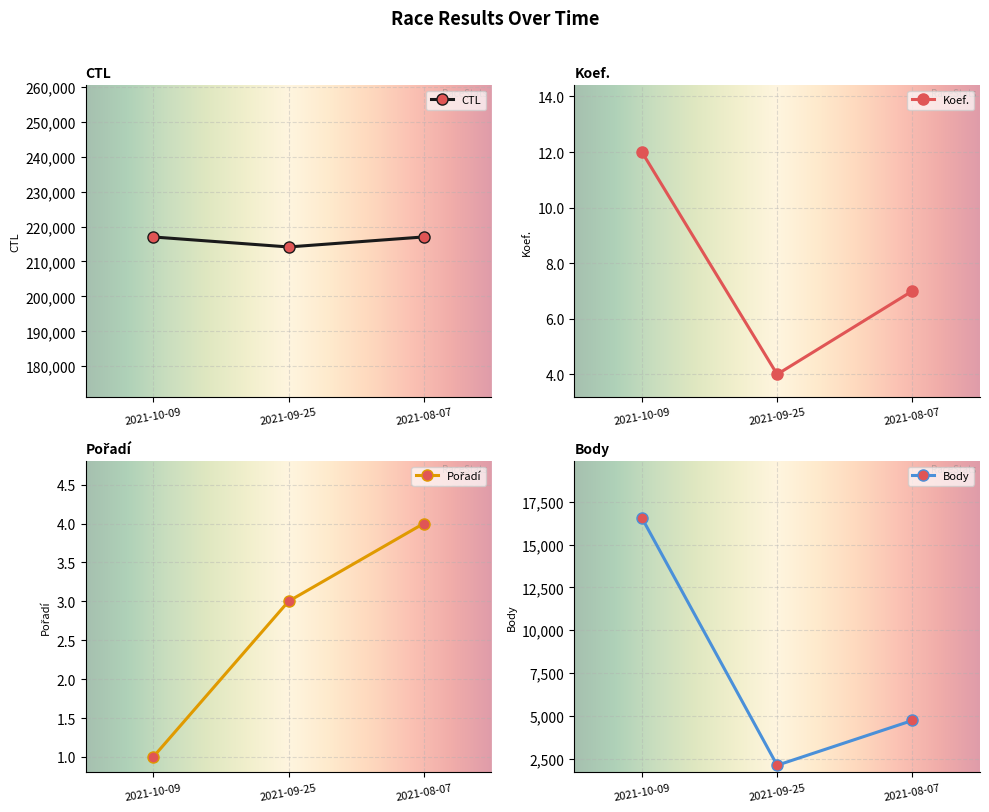

What is the difference between the Koef. values at 2021-09-25 and 2021-08-07?

3